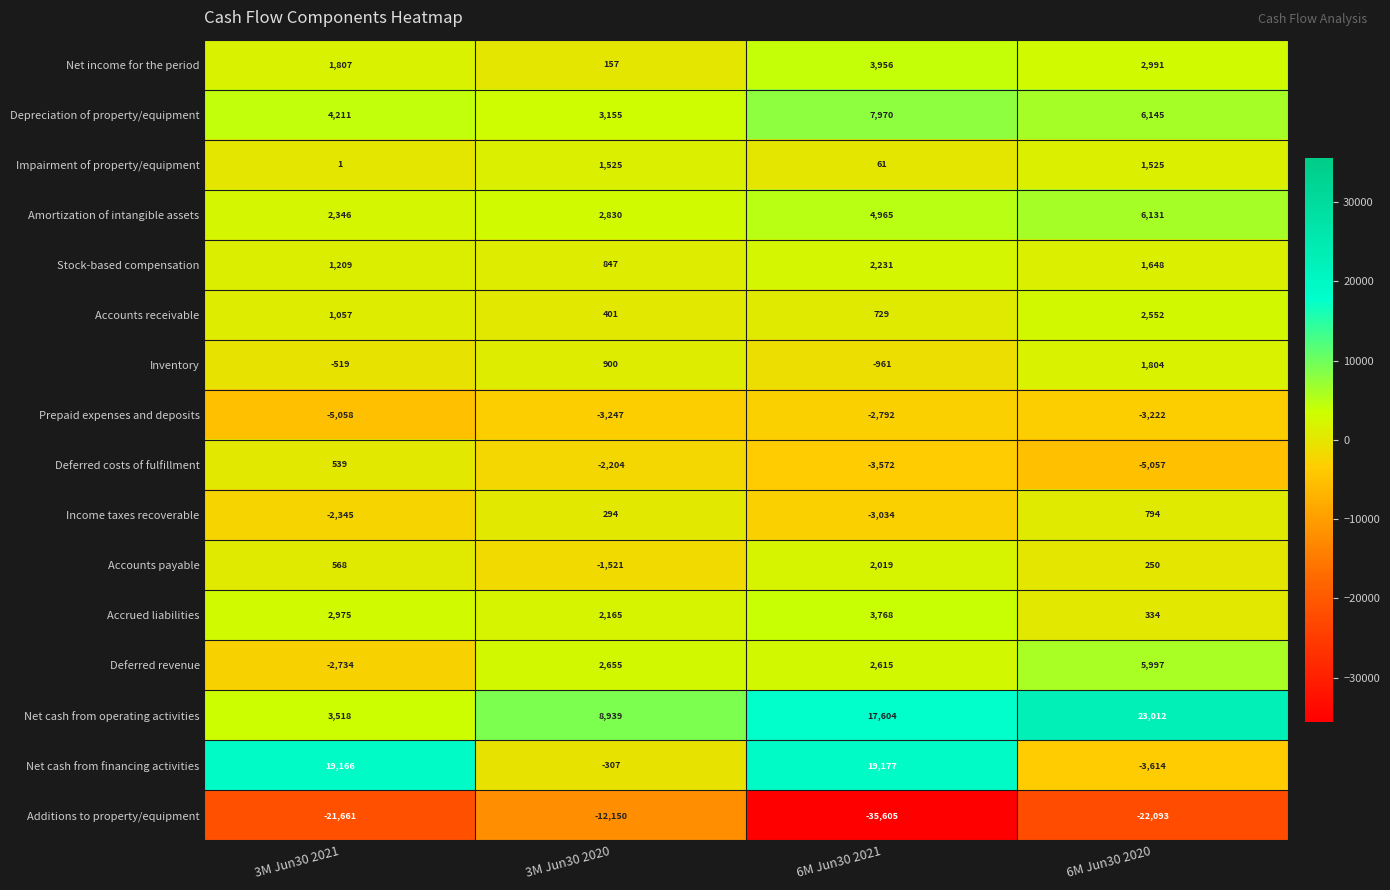

The value of Amortization of intangible assets at 6M Jun30 2021 is 4965. True or false?

True